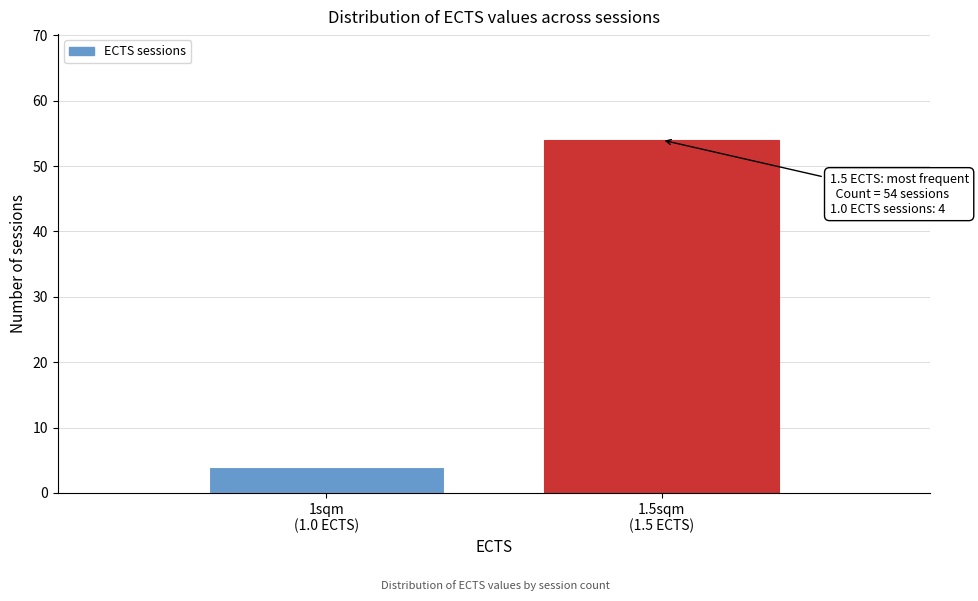

Reading left to right, list all the values displayed in this chart.

4	54